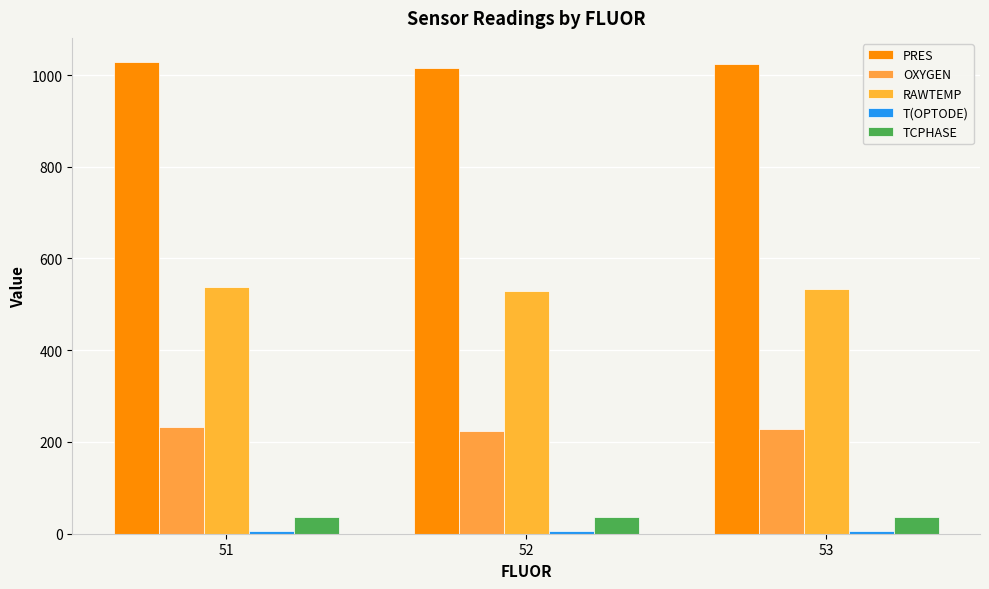

What is the difference between the highest and lowest values at 53?

1017.1